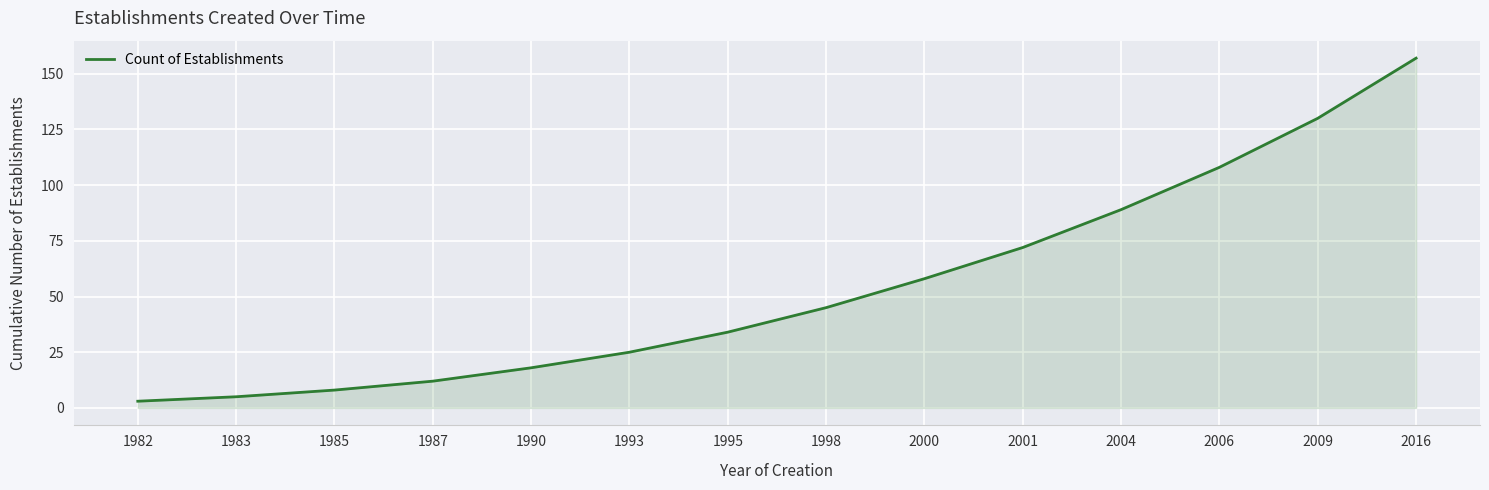

What is the smallest value displayed?

3